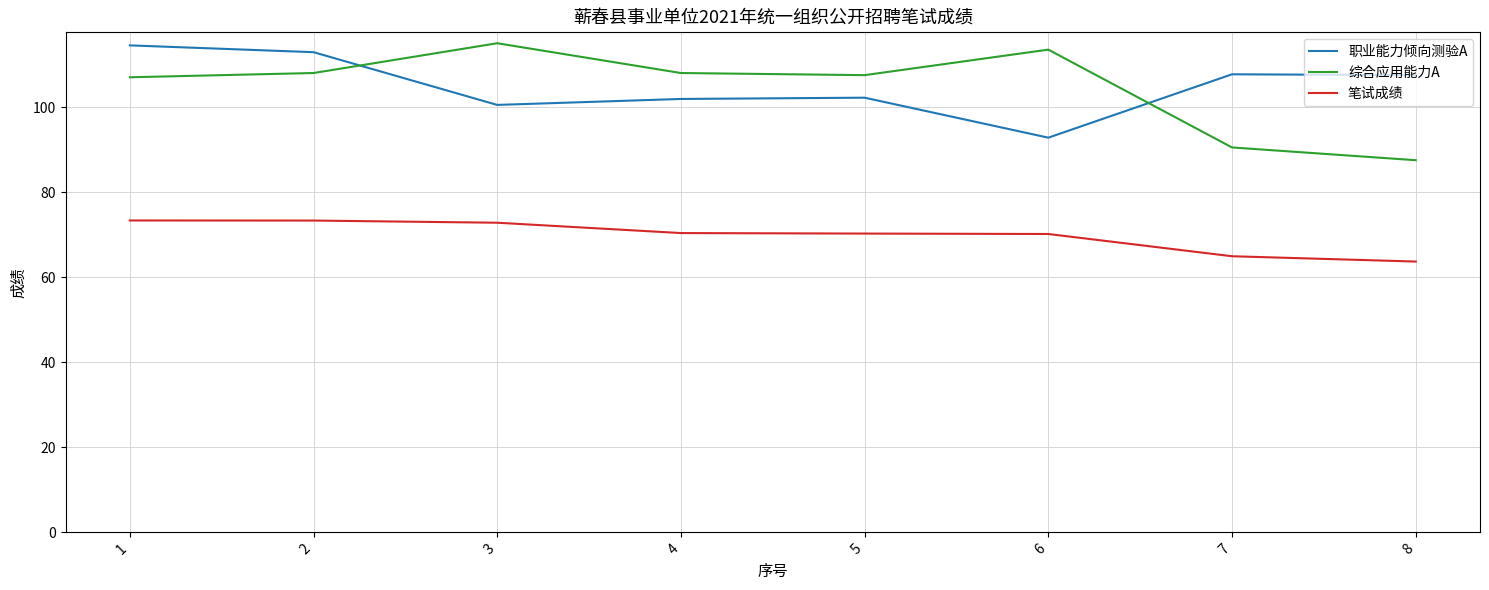

True or false: 综合应用能力A has a value of 49.5 at 8.

False